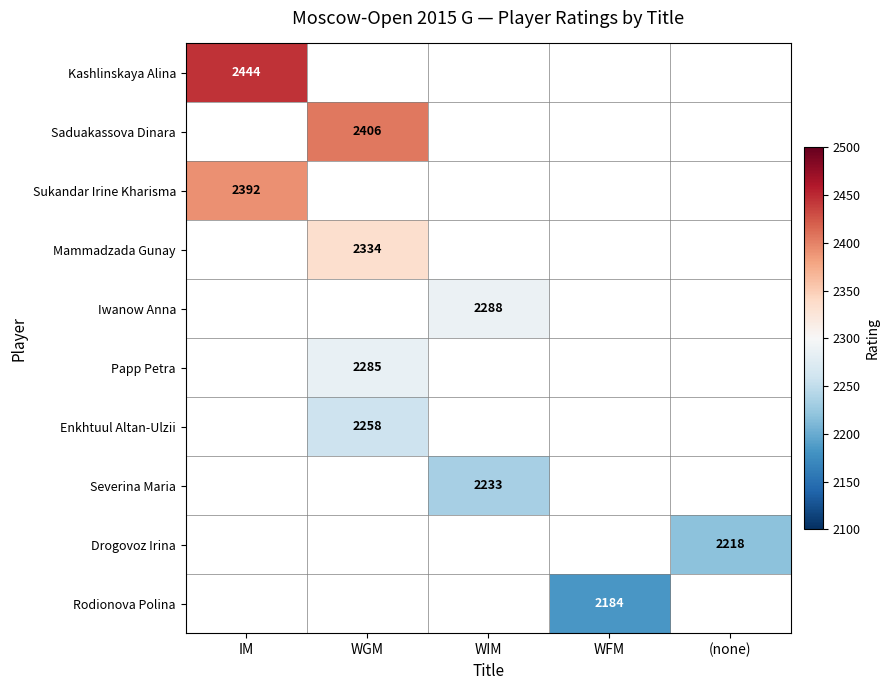

What is the minimum value shown in the chart?

2184.0